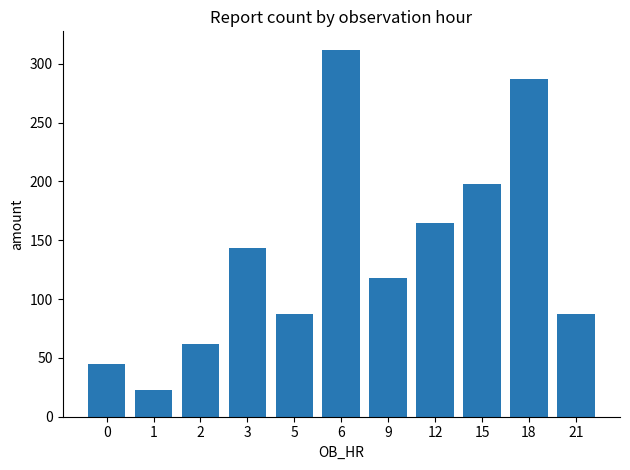

What is the greatest value displayed?

312